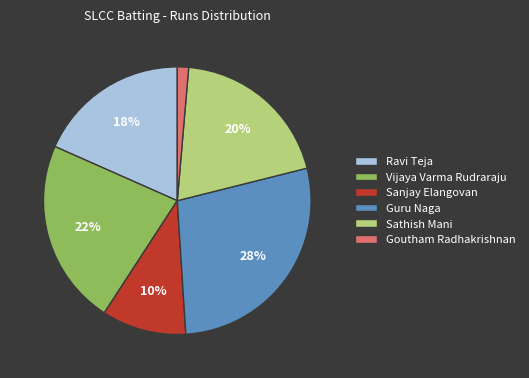

How many segments does this pie chart have?

6